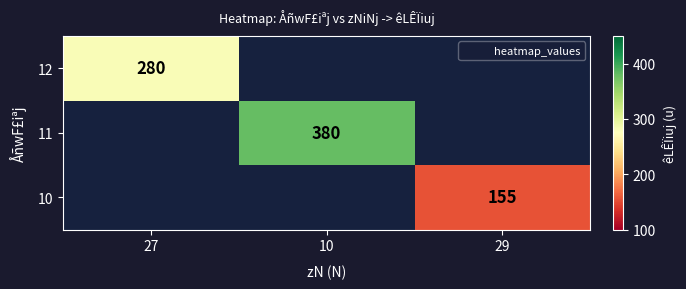

Between 29 and 27, which is larger?

27